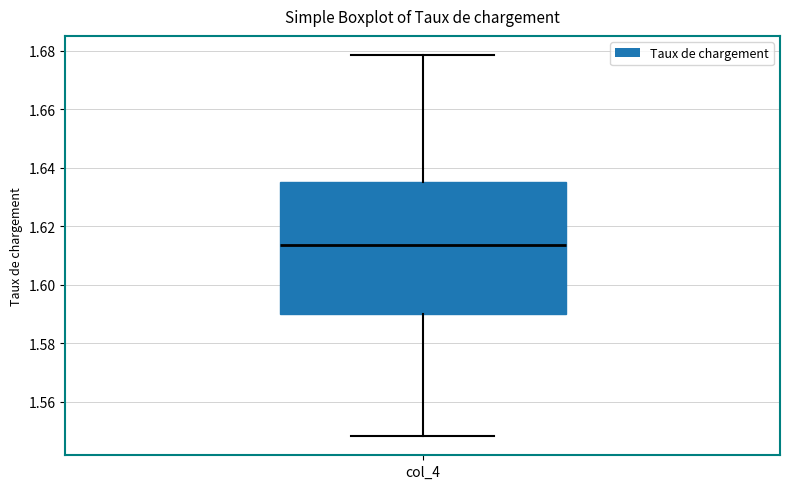

Read this box plot against the y-axis: the position of the median line, the range covered by the box, and the ends of both whiskers. The values are not printed on the chart, so give them approximately, as read against the axis.

median 1.614, box 1.590 to 1.636, whiskers 1.548 to 1.678